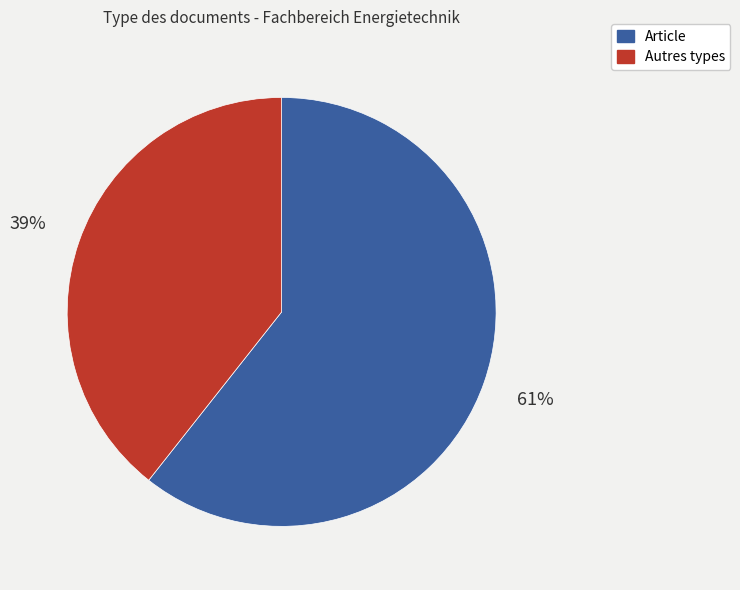

To the nearest percent, what is the average slice percentage?

50%